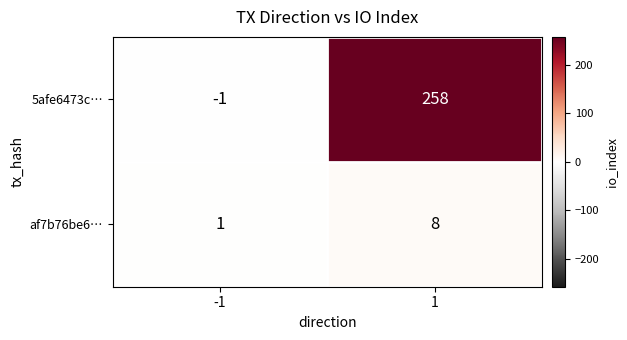

Which series has the largest total across all categories?

5afe6473c…